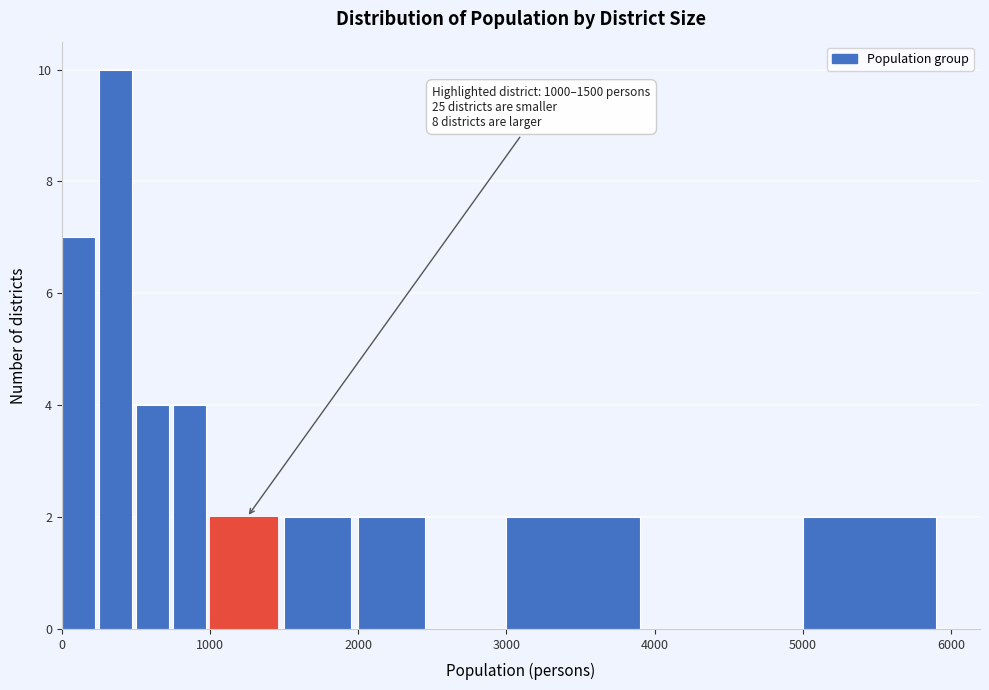

Around what value on the x-axis is the tallest bar? Give the approximate position of its centre, as read against the axis.

400